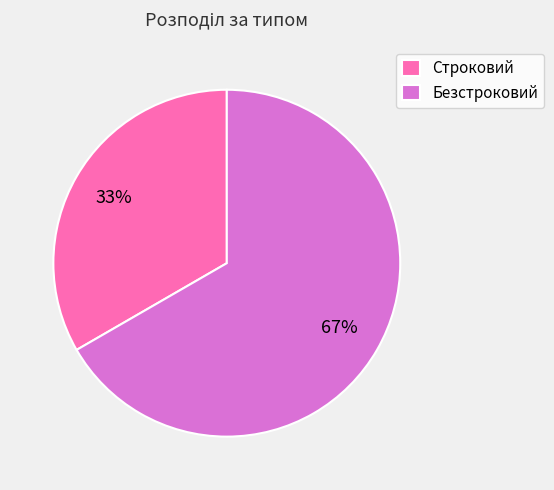

How many segments does this pie chart have?

2